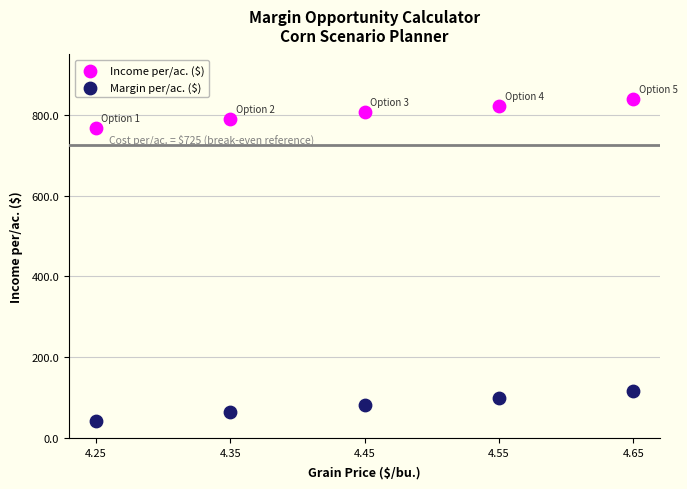

What is the X range (max minus min) for the scatter plot?

0.4